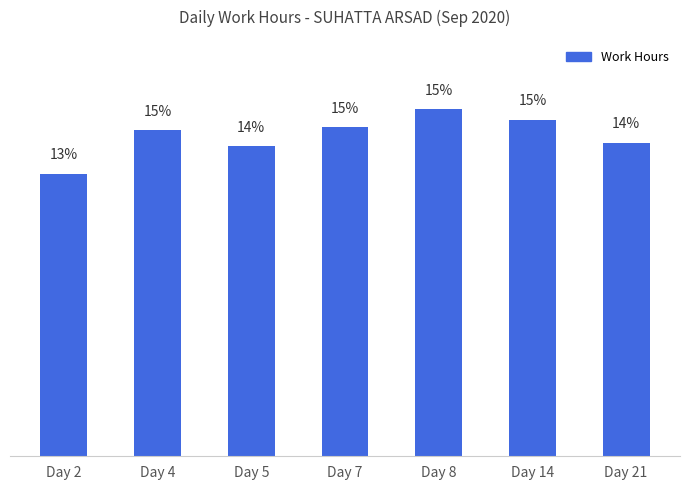

Where does the data first go above 14?

Day 4